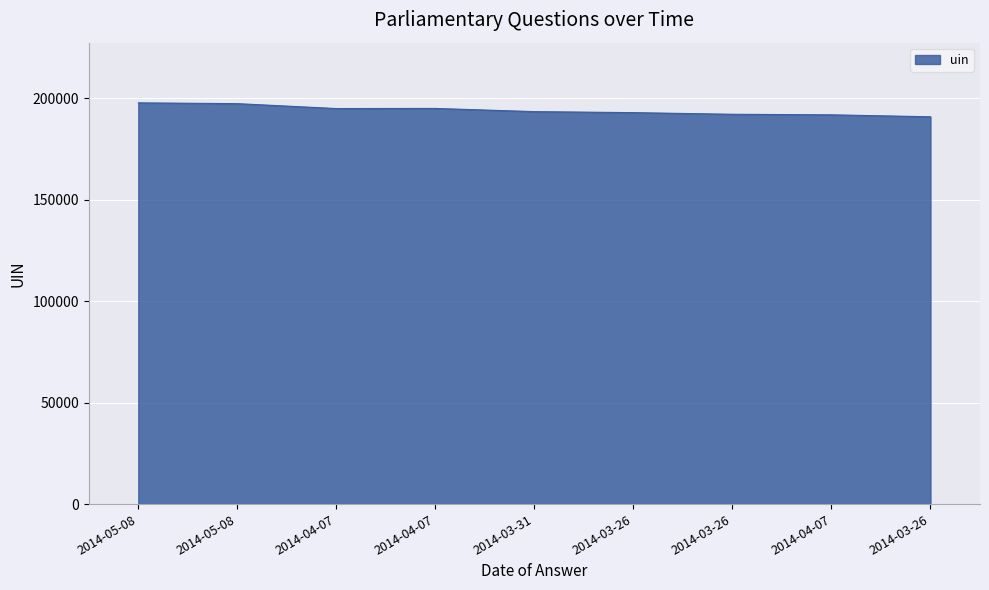

What is the difference between the second highest and second lowest values?

5508